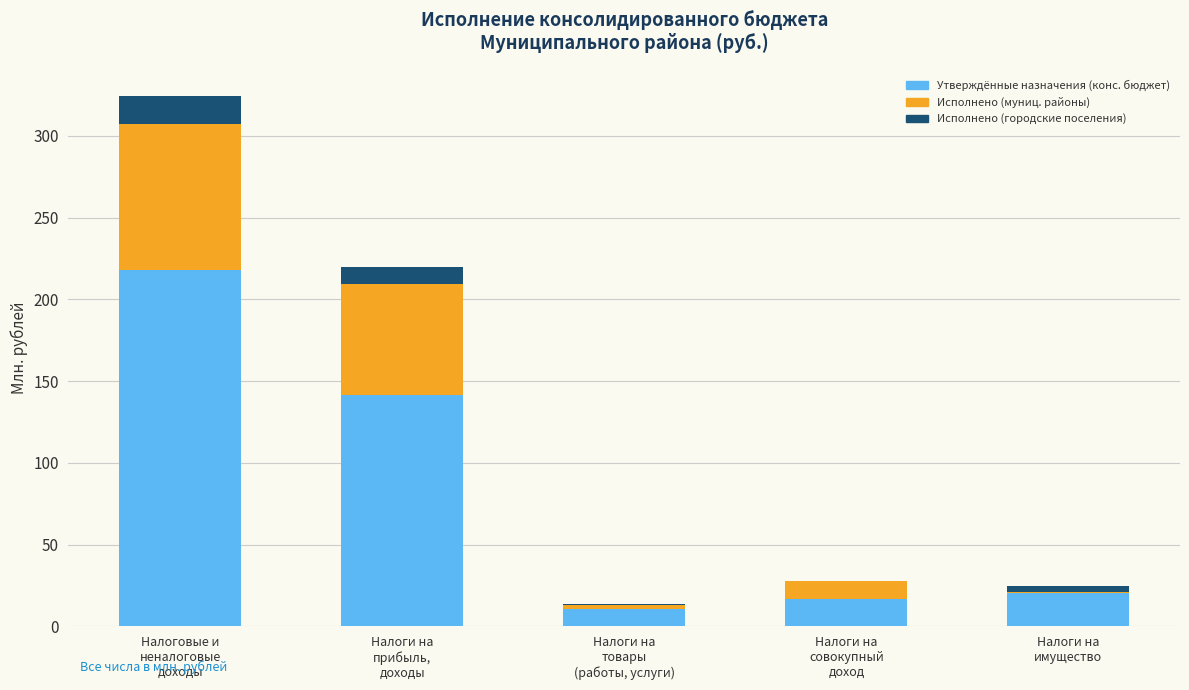

What is the sum of all Утверждённые назначения (конс. бюджет) values?

408.5